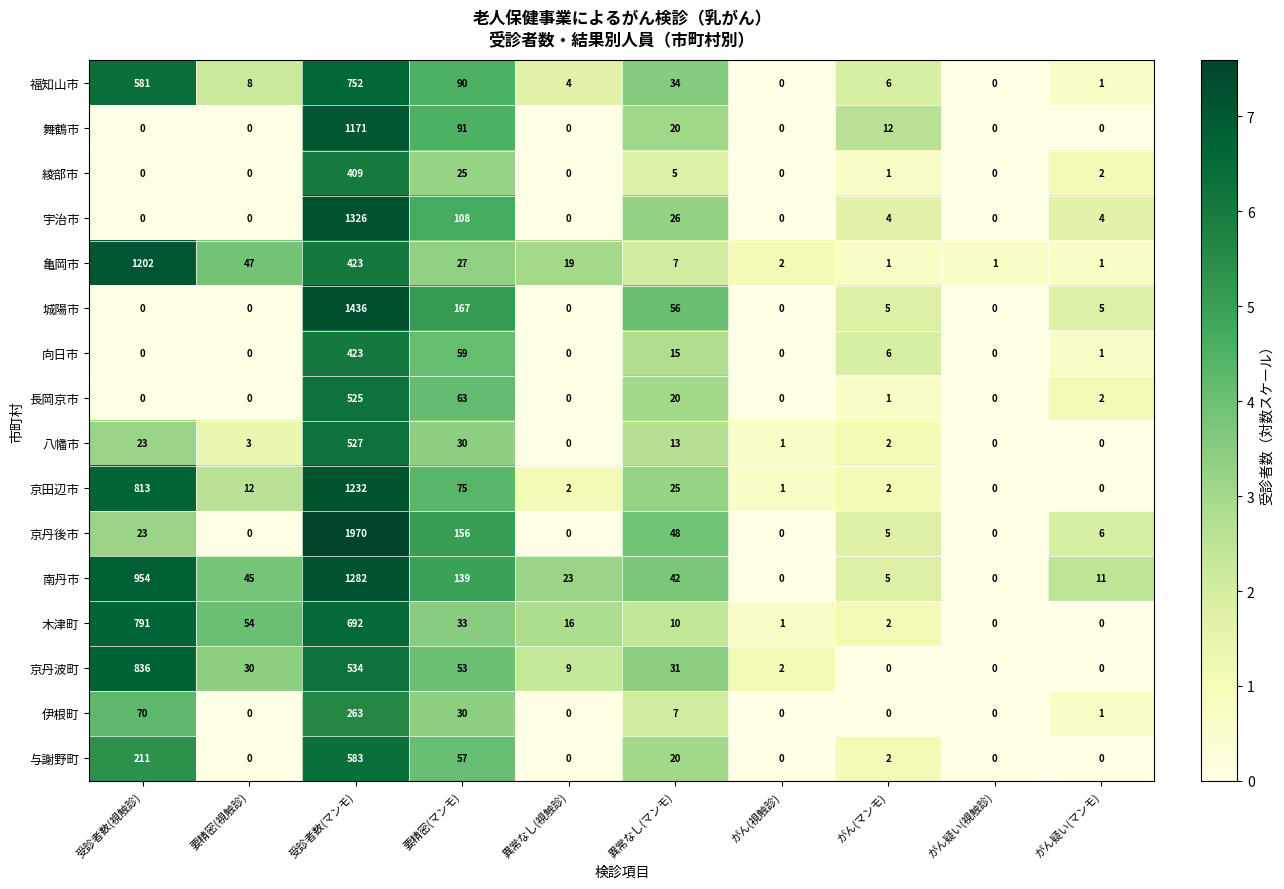

Is it true that 与謝野町 equals 379 at 要精密(視触診)?

False